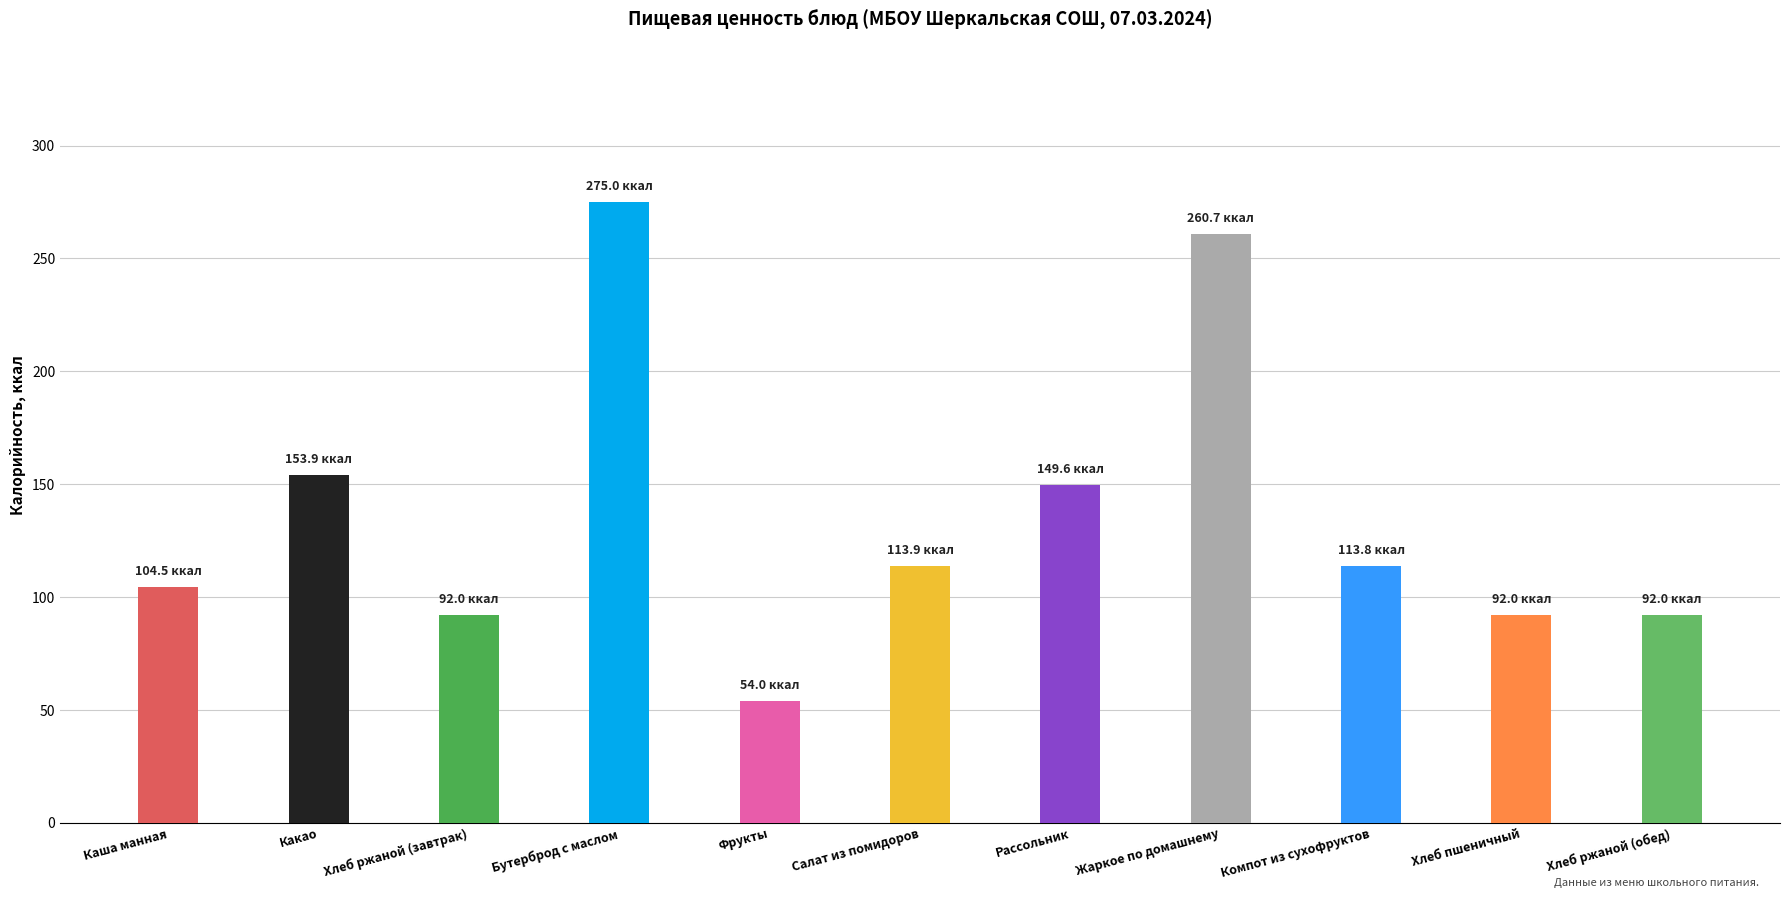

What is the average value?

136.5